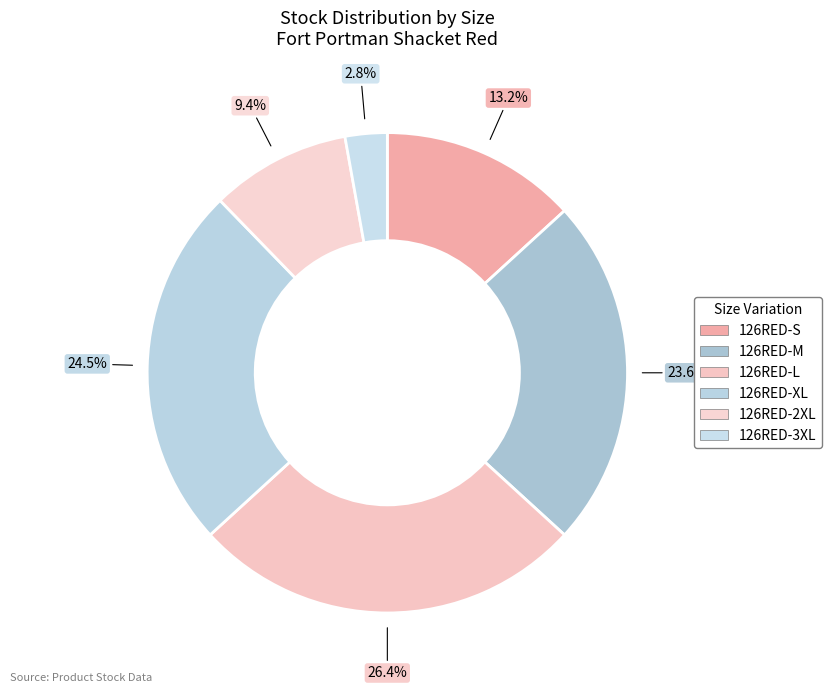

Is there any slice that represents more than half of the pie?

No